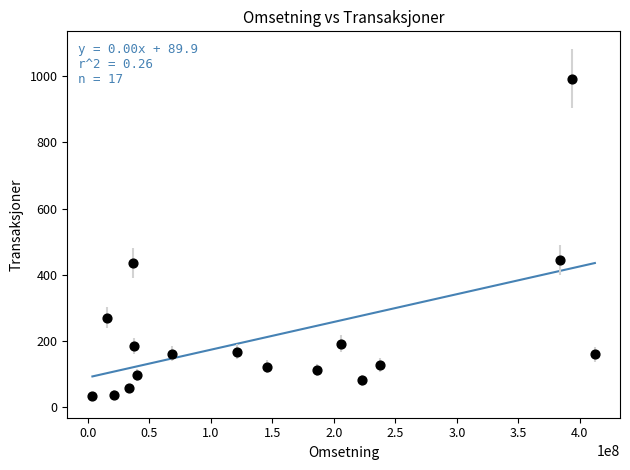

What is the range of Y values (max minus min)?

959